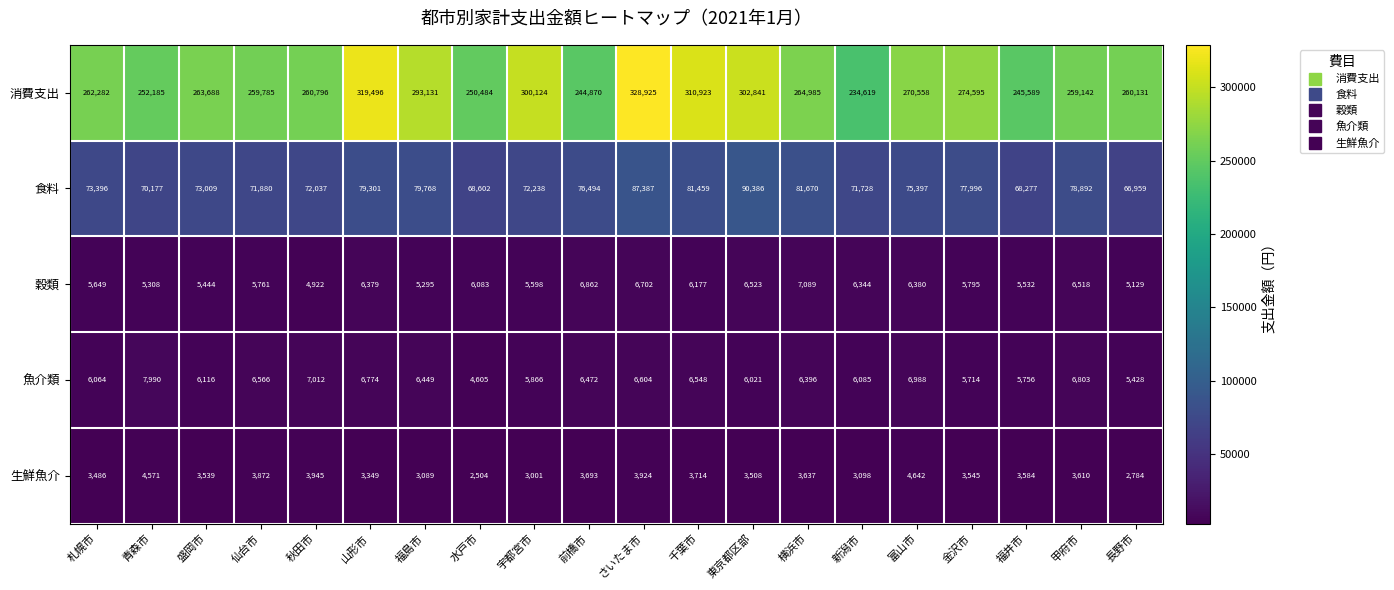

At 横浜市, list the series in order from largest to smallest.

消費支出, 食料, 穀類, 魚介類, 生鮮魚介